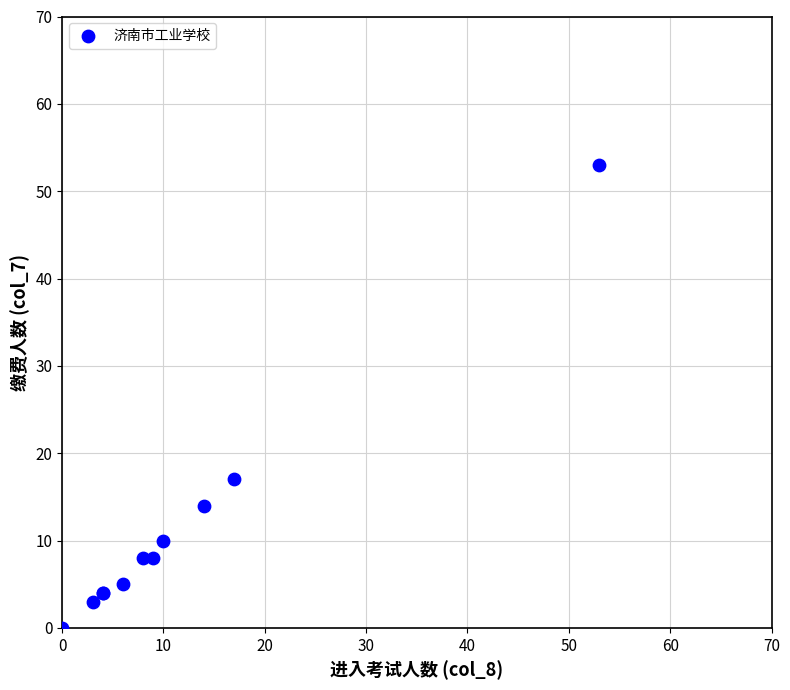

What Y value in the scatter plot is closest to 26?

17